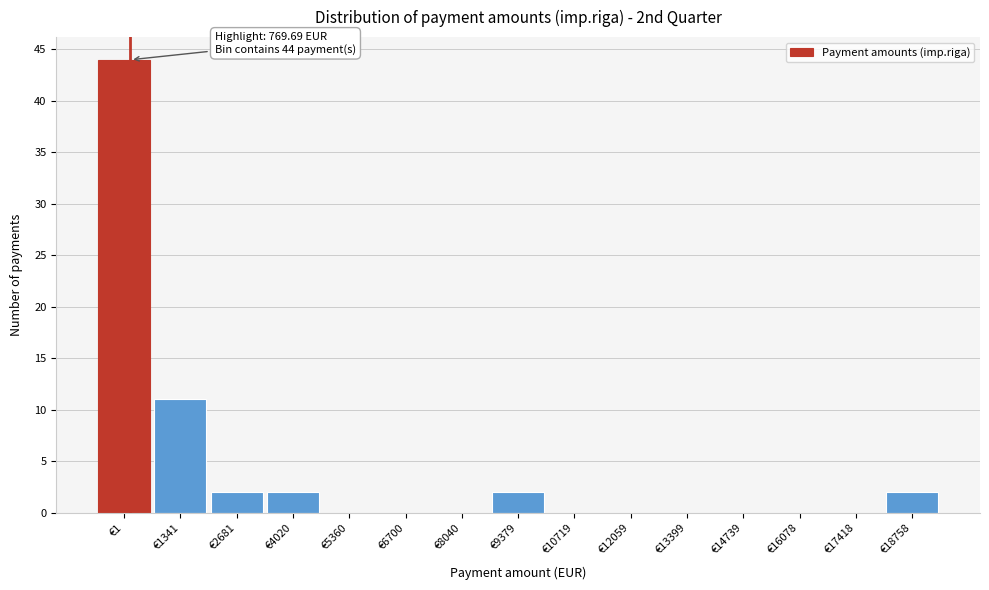

Reading right to left, list all the values displayed in this chart.

€18758=2	€17418=0	€16078=0	€14739=0	€13399=0	€12059=0	€10719=0	€9379=2	€8040=0	€6700=0	€5360=0	€4020=2	€2681=2	€1341=11	€1=44